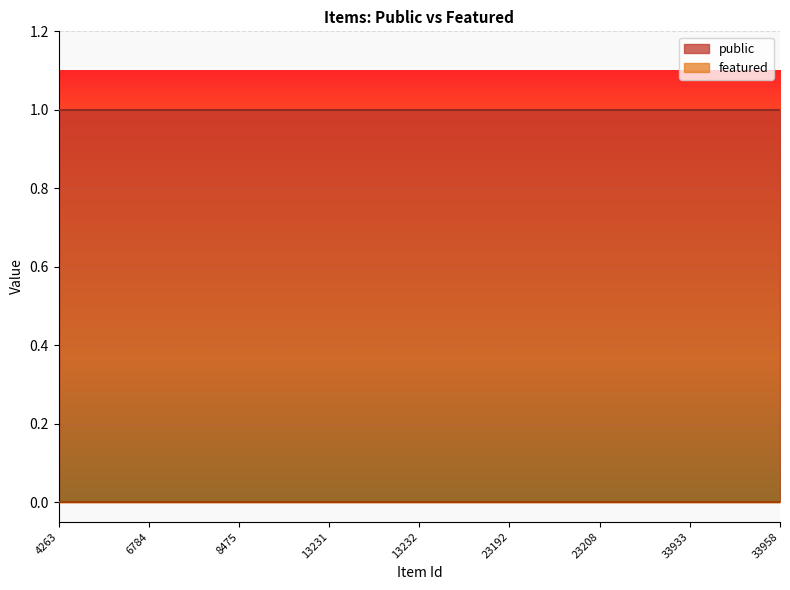

Rank the series by their maximum value, from lowest to highest.

featured, public